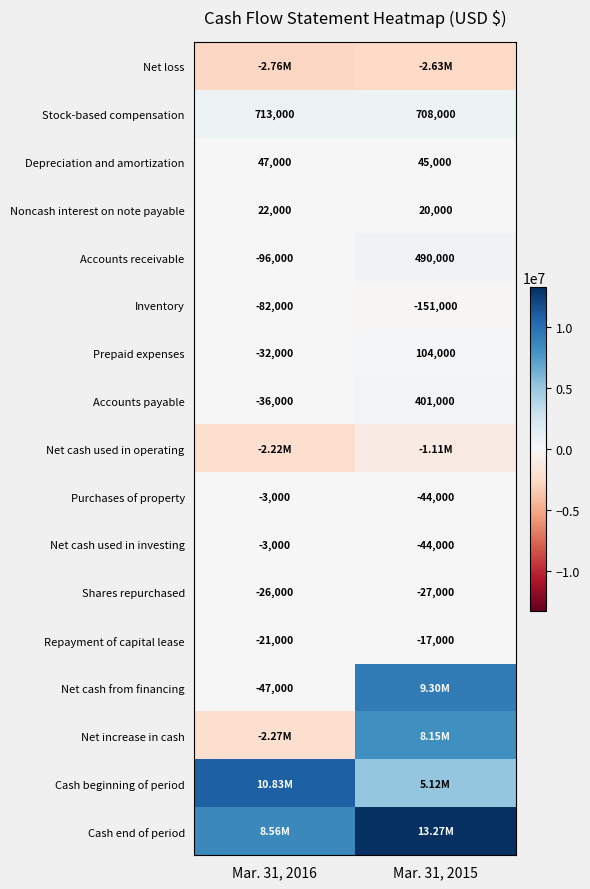

The Repayment of capital lease series shows -11092 at Mar. 31, 2016. True or false?

False